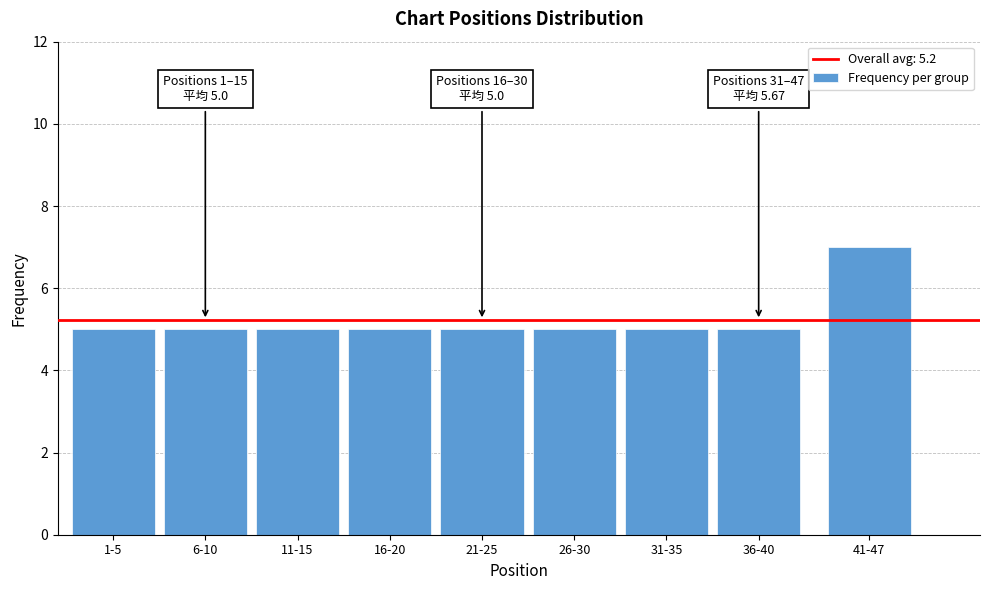

Reading right to left, extract all data points from this chart.

41-47=7	36-40=5	31-35=5	26-30=5	21-25=5	16-20=5	11-15=5	6-10=5	1-5=5